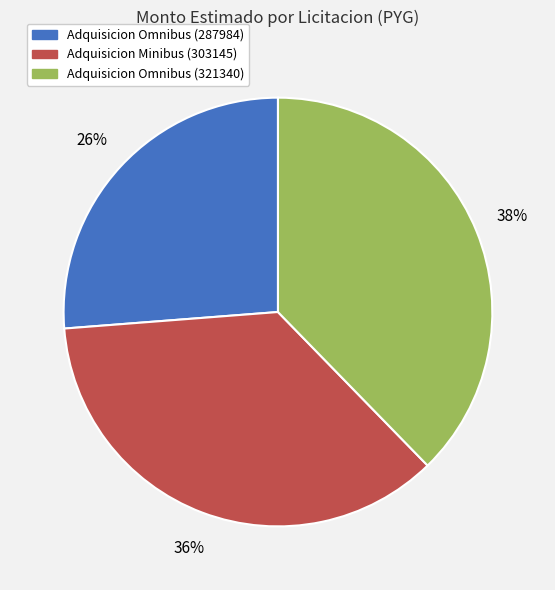

Is the sum of Adquisicion Omnibus (287984) and Adquisicion Omnibus (321340) greater than half?

Yes